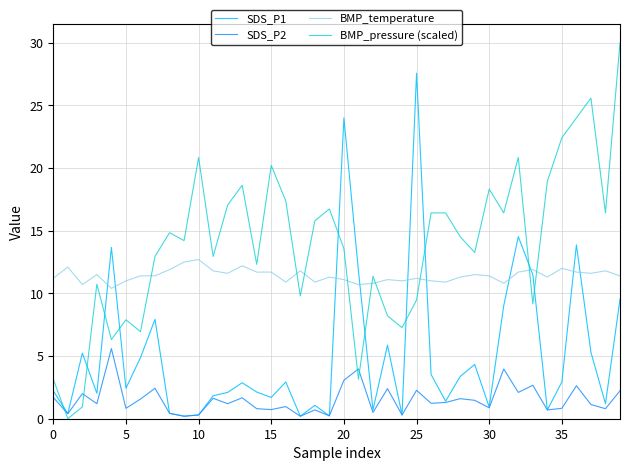

Does the chart display data point markers on the line(s)?

No